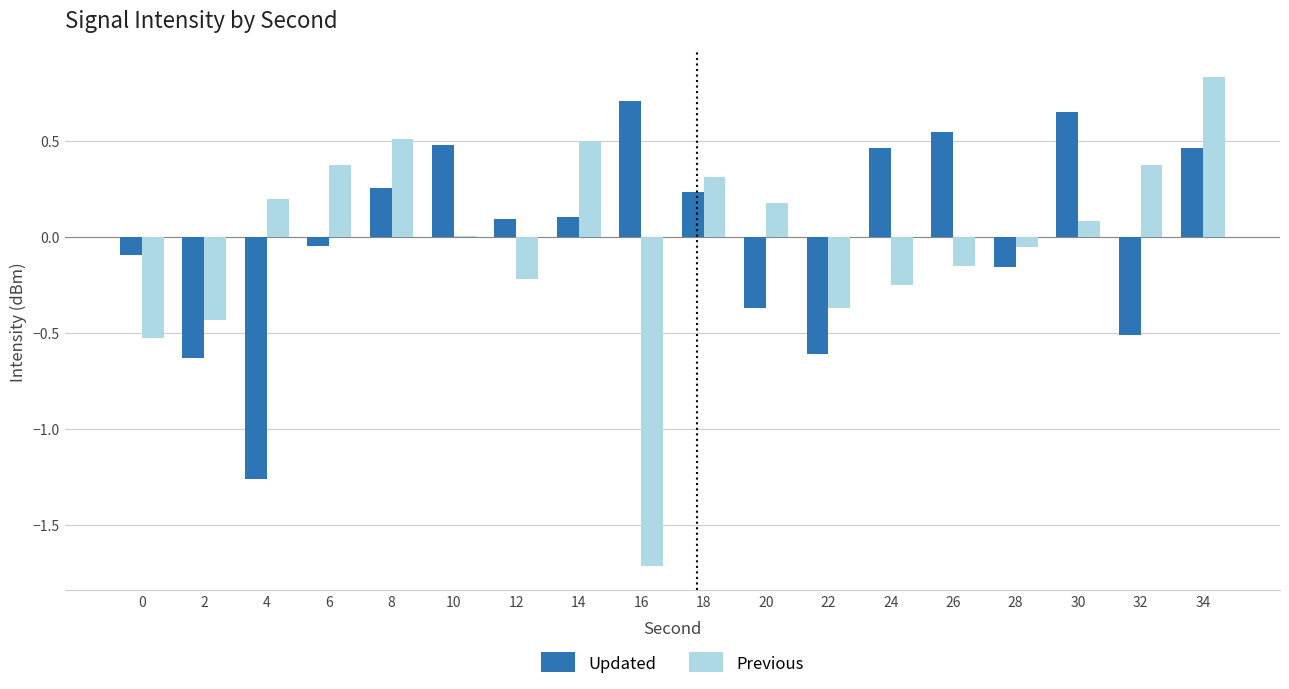

At which category is the sum across all series the highest?

34